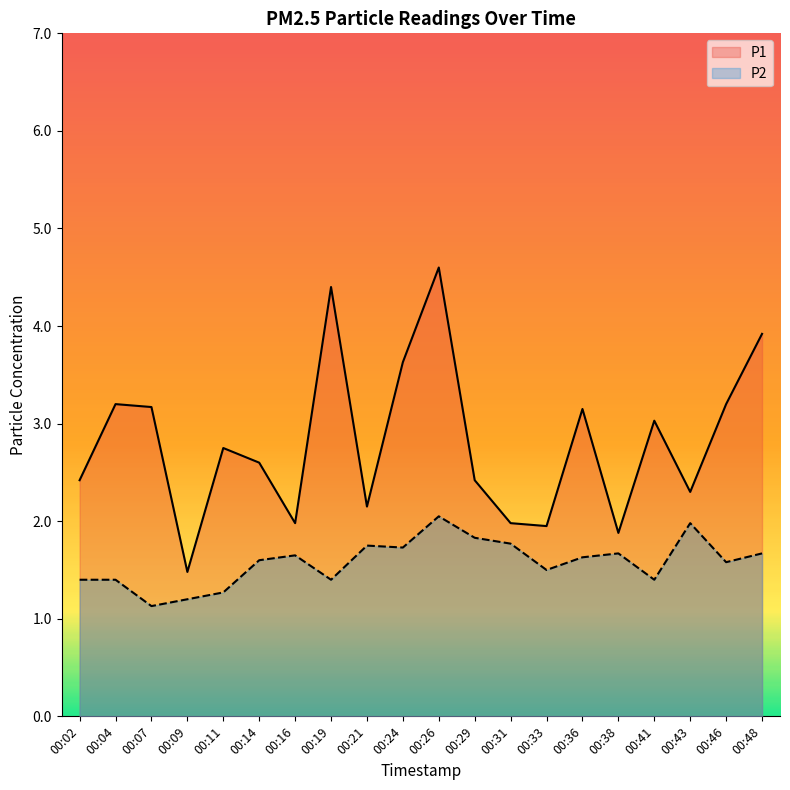

The P1 series shows 2.6 at 00:14. True or false?

True